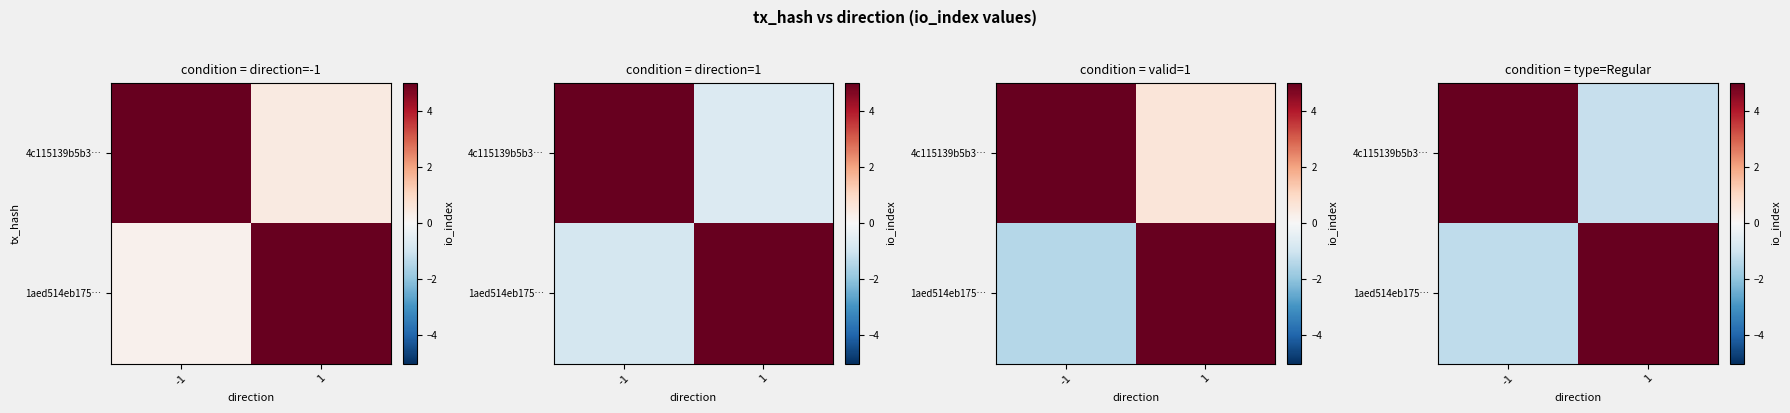

What is the difference between the maximum and minimum values in the 4c115139b5b3… series?

70.5